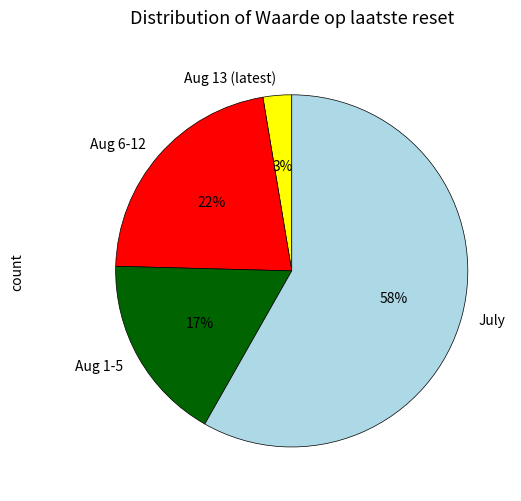

Which slice is the smallest?

Aug 13 (latest)